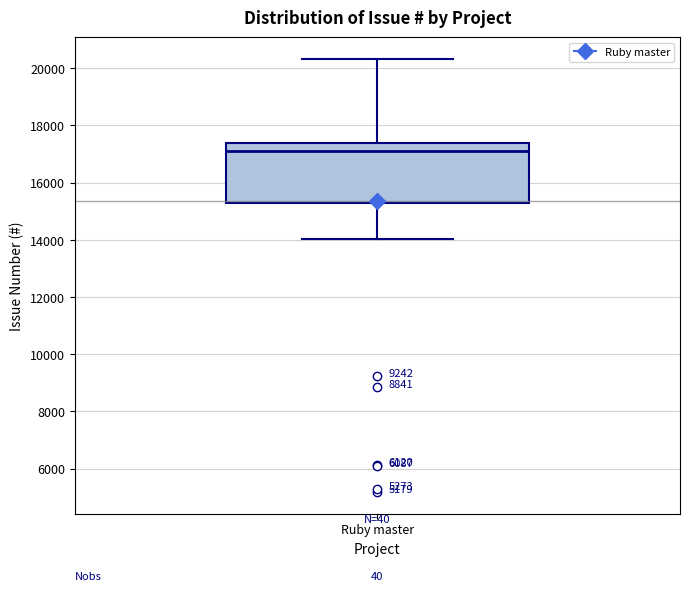

Where does the median line of the box for Ruby master sit on the y-axis? The values are not printed on the chart, so give them approximately, as read against the axis.

17200